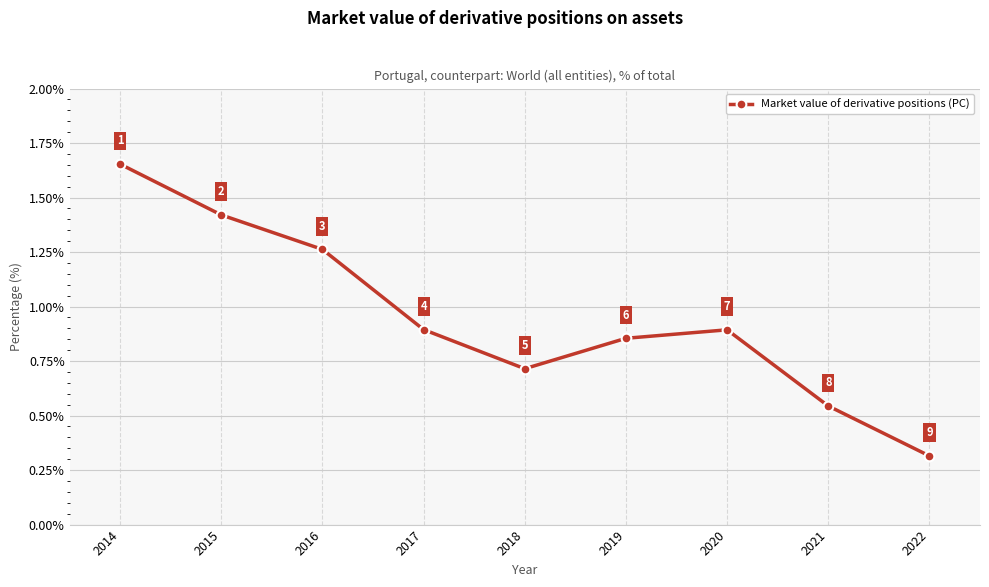

Is this an area chart (filled region under the line)?

No